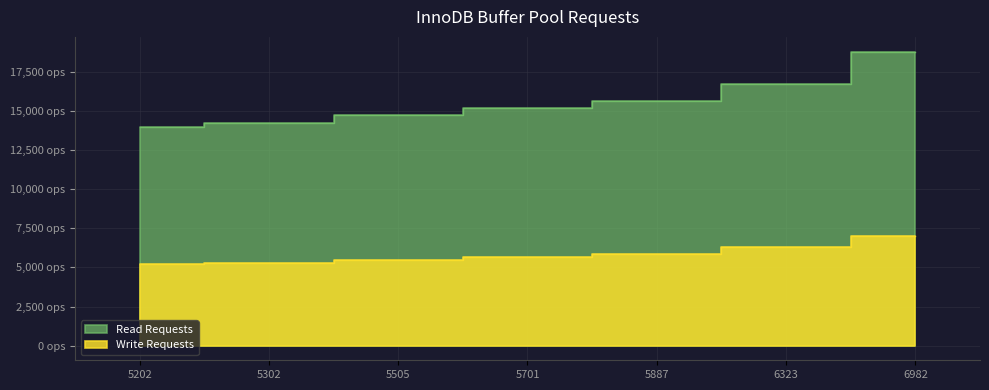

Reading left to right, extract all data points from this chart.

Read Requests: 5202=14013	5302=14257	5505=14770	5701=15201	5887=15636	6323=16722	6982=18818
Write Requests: 5202=5202	5302=5302	5505=5505	5701=5701	5887=5887	6323=6323	6982=6982